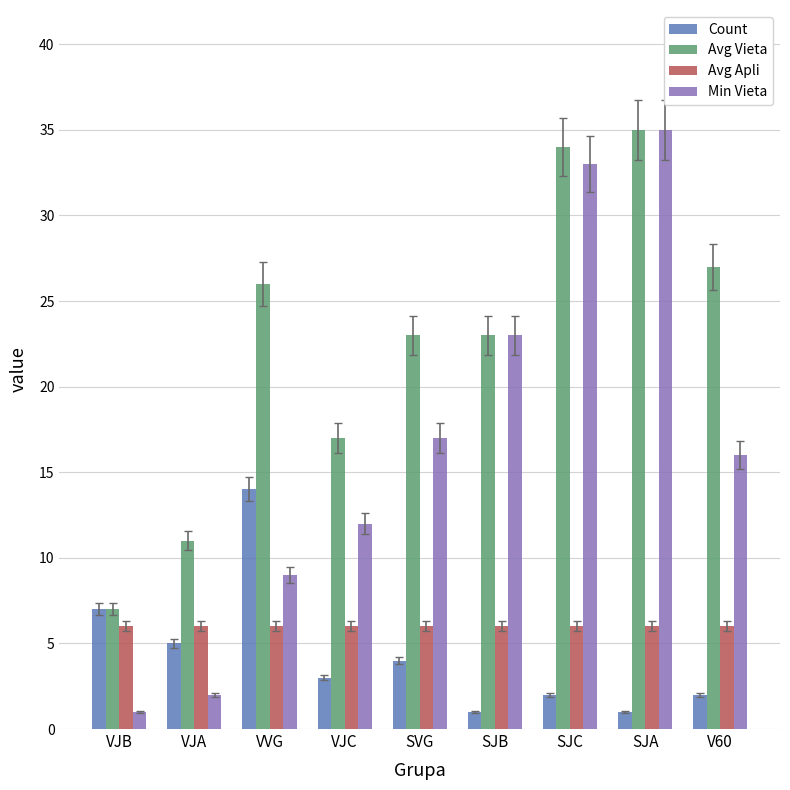

What is the spread (max minus min) of values at SVG?

19